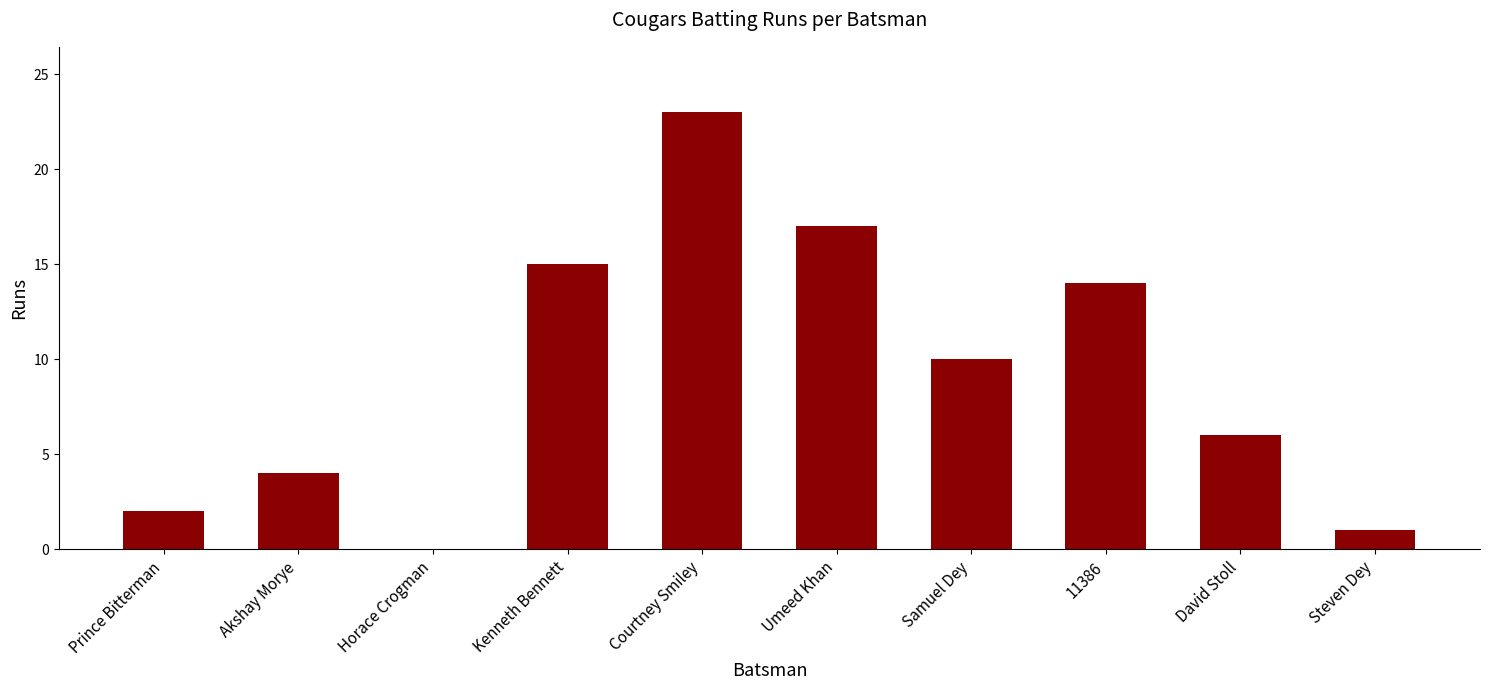

Reading left to right, list all the values displayed in this chart.

2	4	0	15	23	17	10	14	6	1